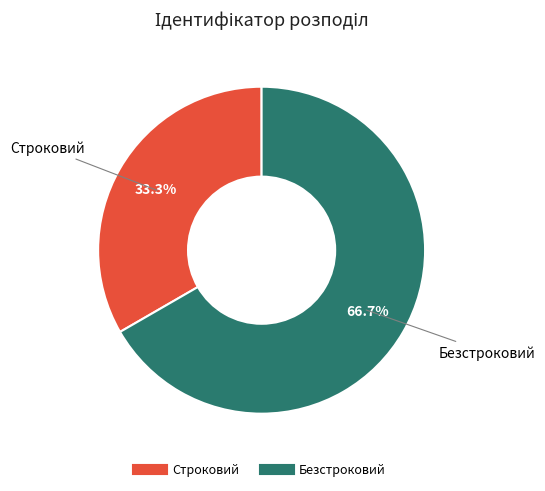

Rank the categories by value from highest to lowest.

Безстроковий, Строковий